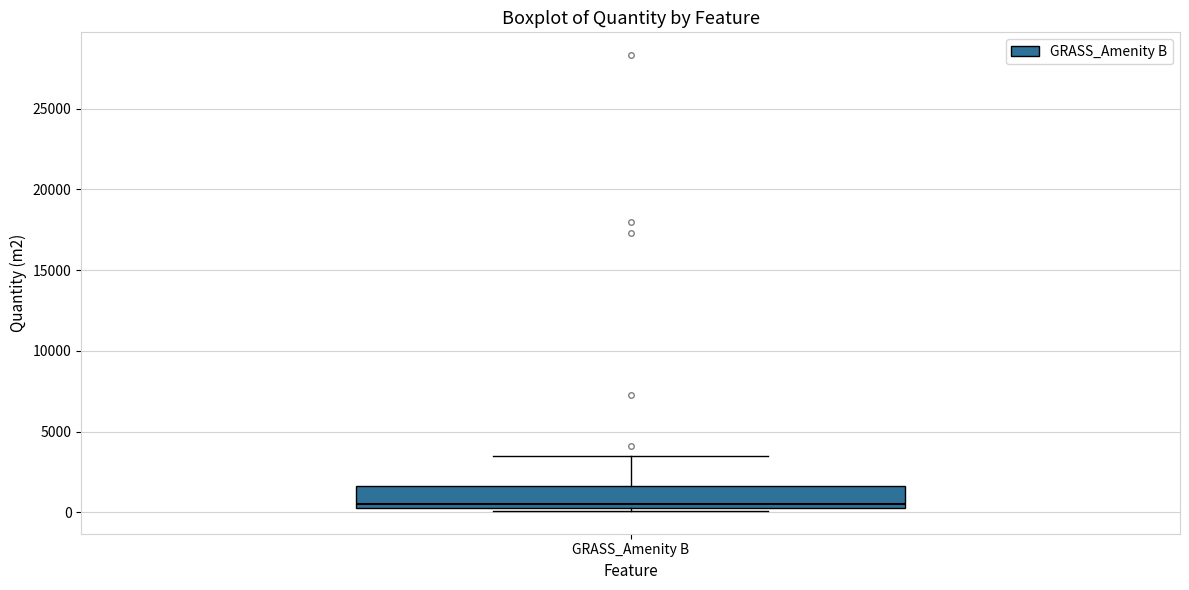

Transcribe this box plot: give where the median line is, the range the box spans, and where the two whiskers end, as read against the y-axis. The values are not printed on the chart, so give them approximately, as read against the axis.

median 500, box 0 to 1500, whiskers 0 (just below the box's lower edge) to 3500